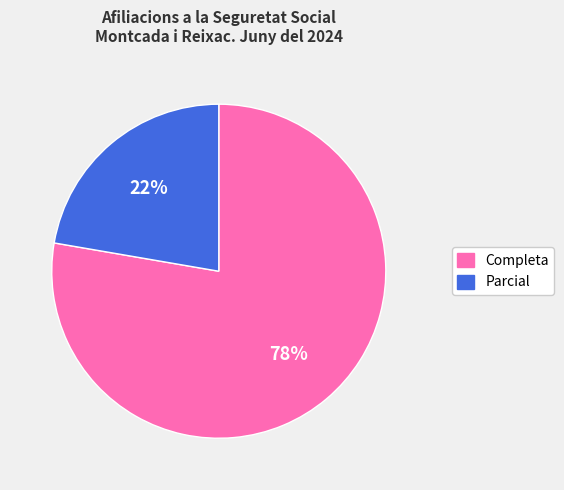

How many segments does this pie chart have?

2